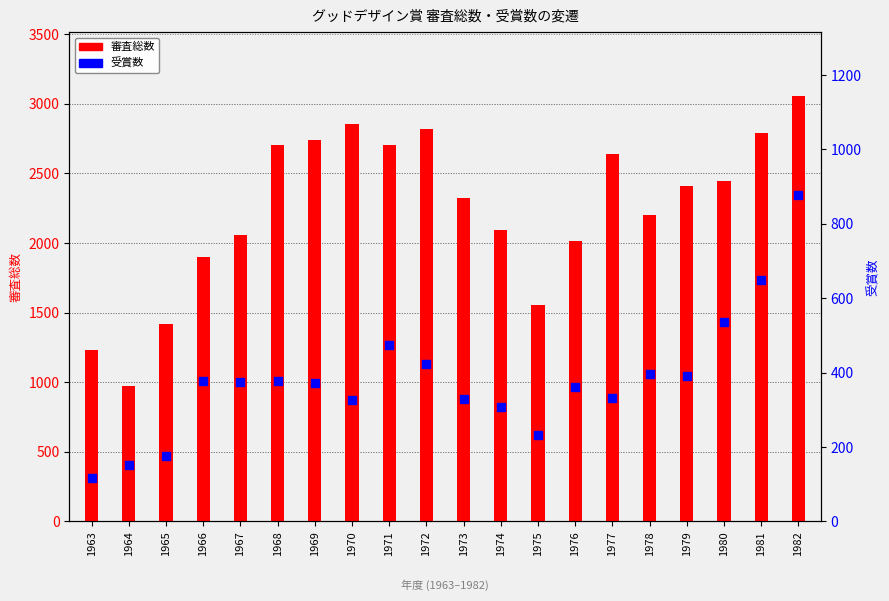

Is the value of 受賞数 at 1963 greater than the value of 審査総数 at 1968?

No